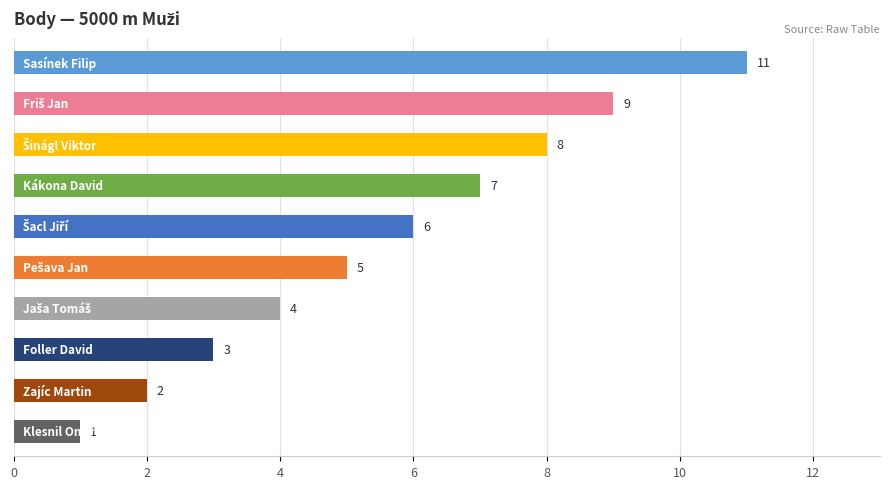

What is the average value?

6